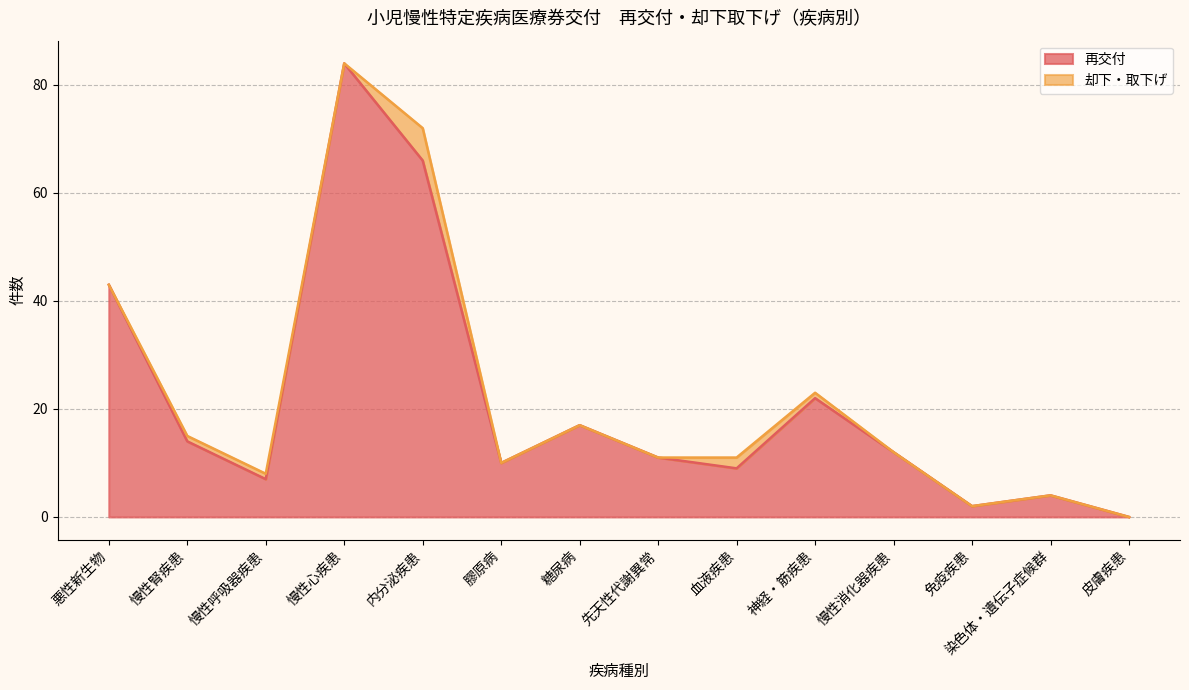

What is the total value across all series at 血液疾患?

11